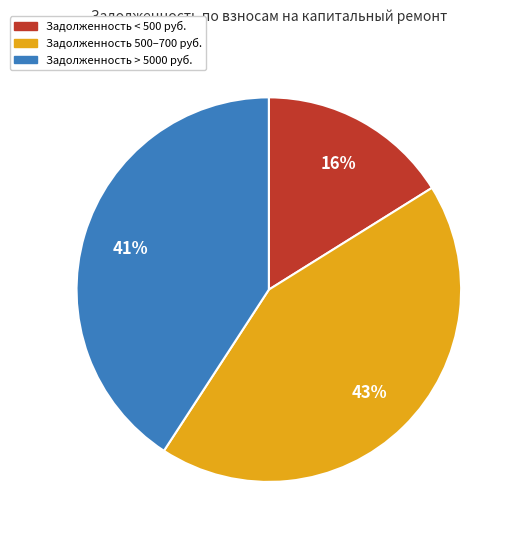

Is there a majority slice in this chart?

No